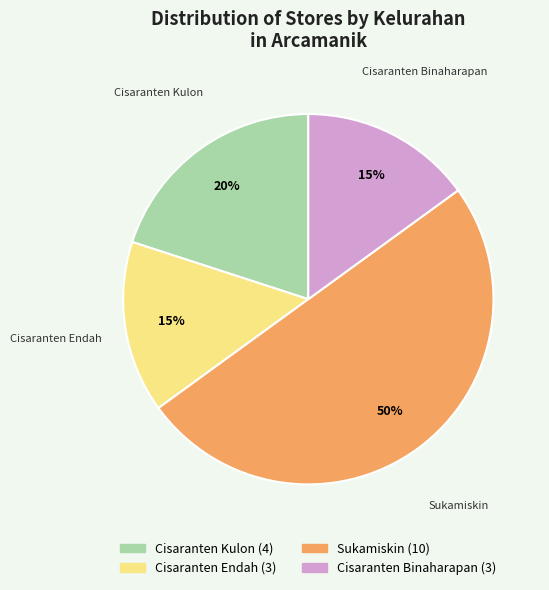

To the nearest percent, what is the combined percentage of Cisaranten Endah and Sukamiskin?

65%